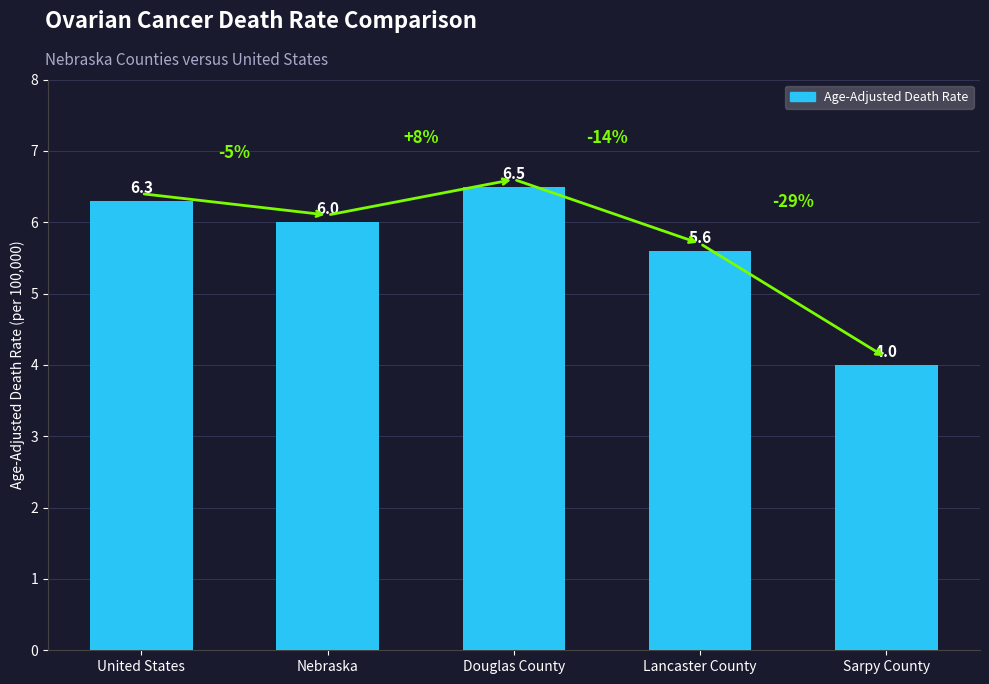

Reading right to left, transcribe all the data shown in this chart.

4.0	5.6	6.5	6.0	6.3